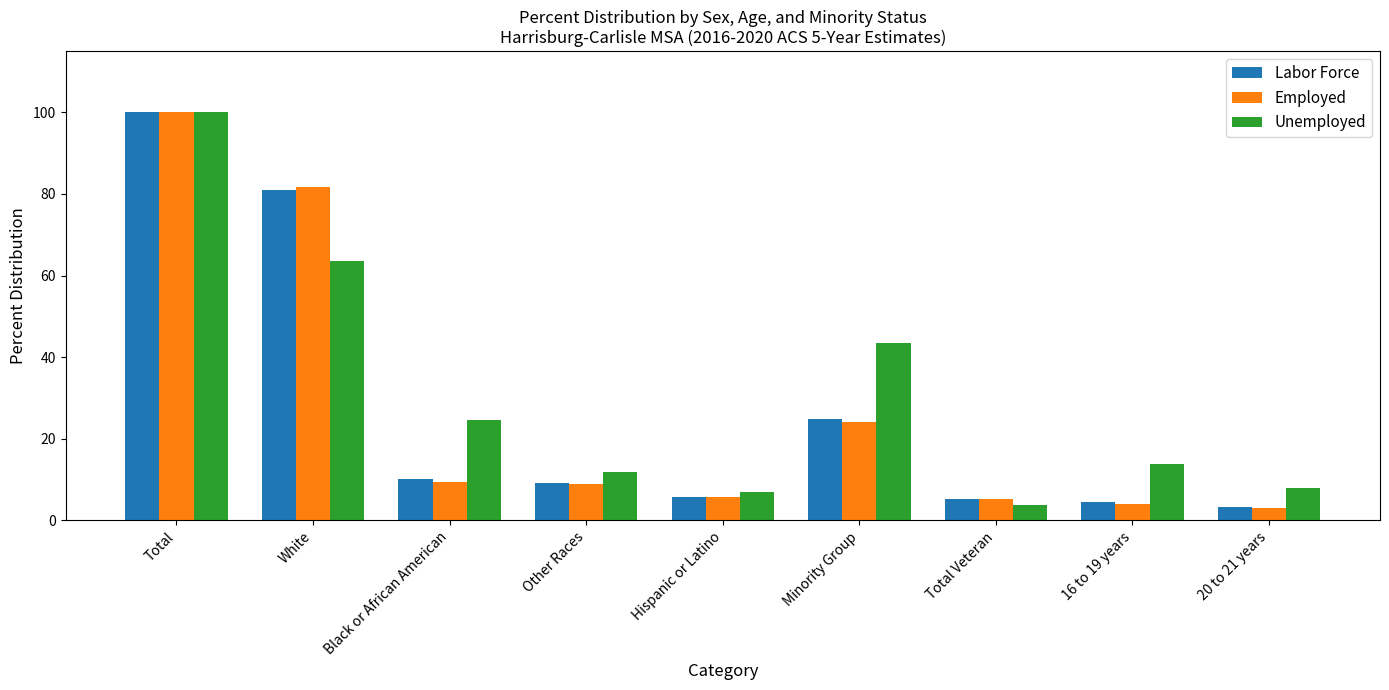

What is the sum of the Employed values at Hispanic or Latino and 20 to 21 years?

8.8